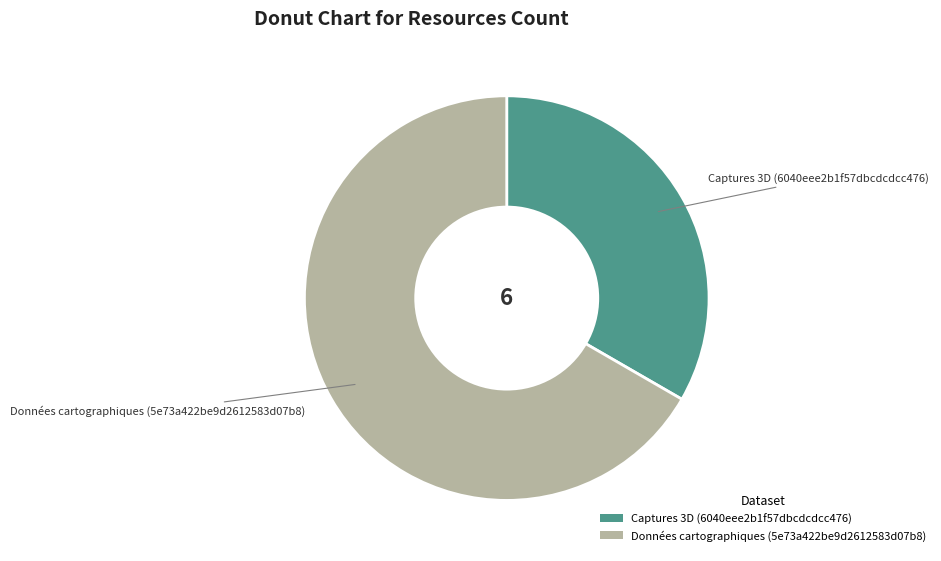

Is the sum of Captures 3D (6040eee2b1f57dbcdcdcc476) and Données cartographiques (5e73a422be9d2612583d07b8) greater than half?

Yes